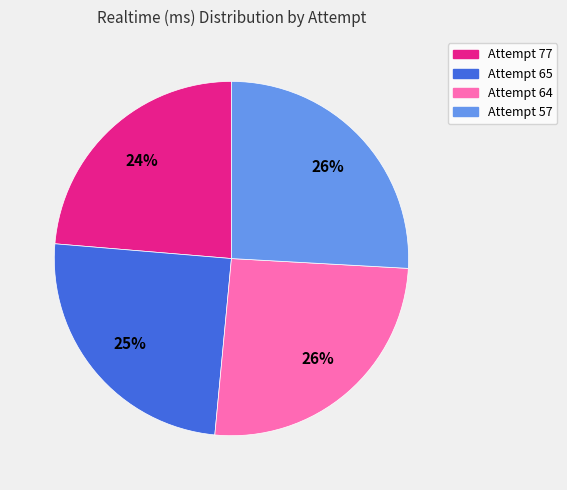

To the nearest percent, what is the difference between the Attempt 57 and Attempt 65 slice percentages?

1%